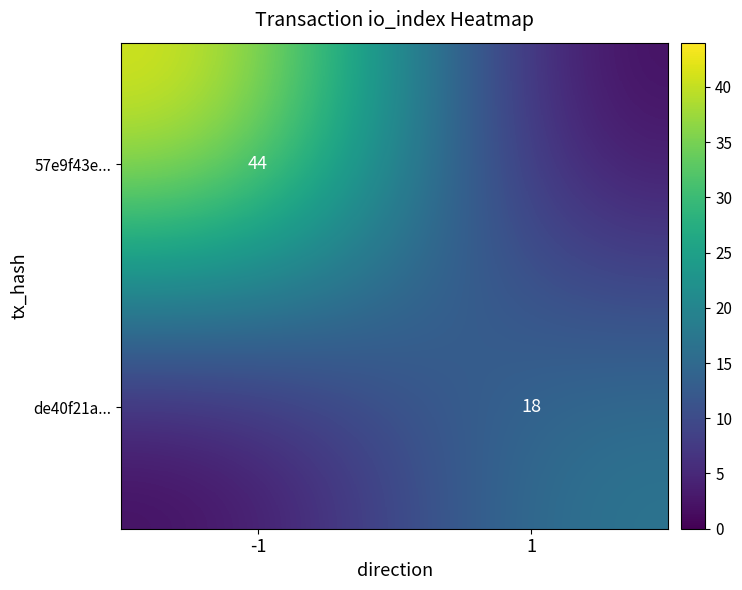

The value of 57e9f43e... at -1 is 44. True or false?

True